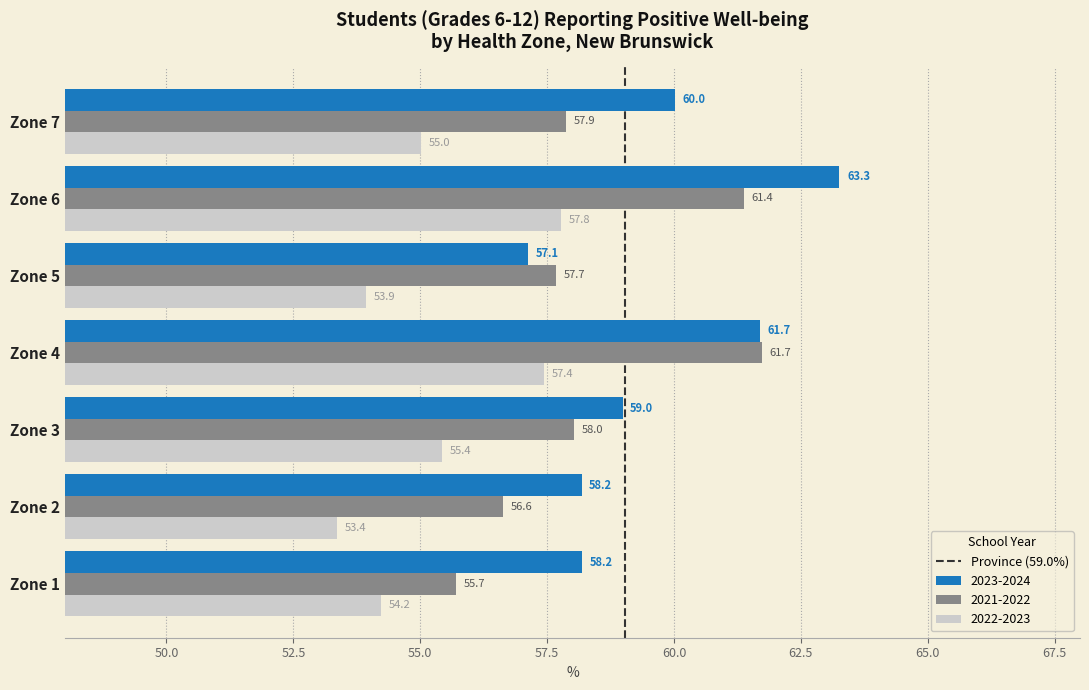

At which label does 2021-2022 reach its minimum?

Zone 1